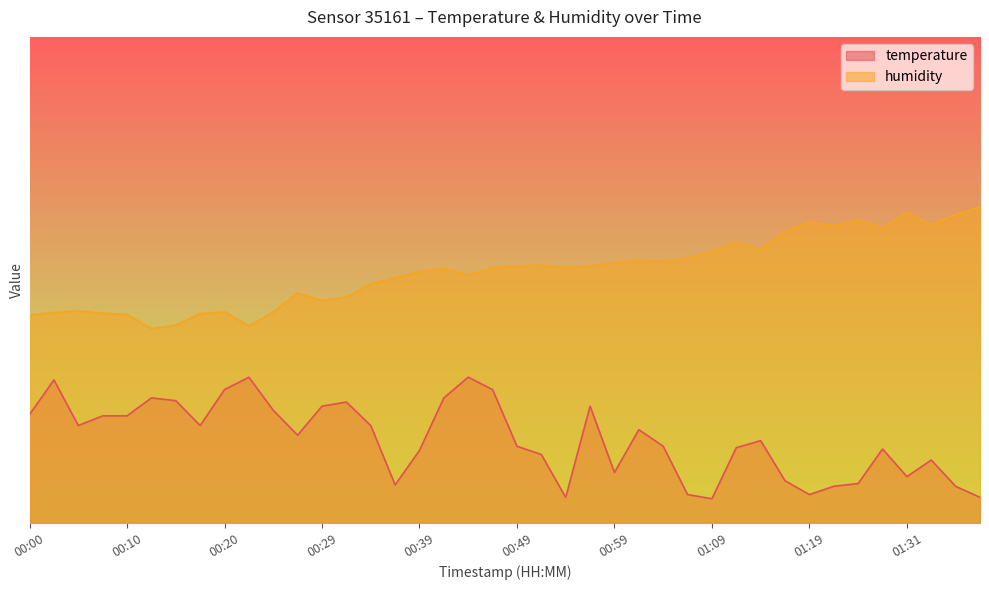

How many values in the temperature series exceed 18?

20